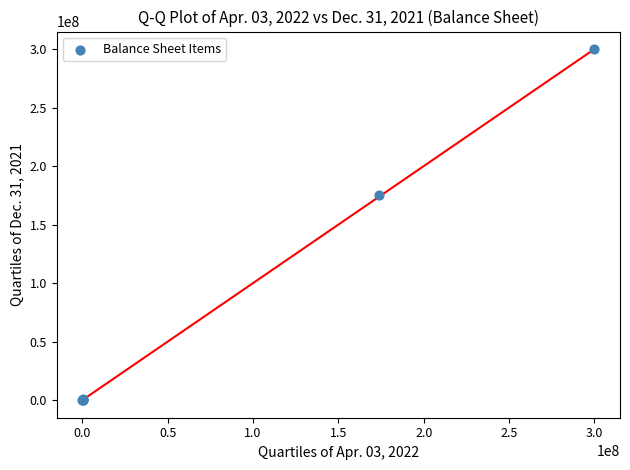

What Y value in the scatter plot is closest to 150000388?

175481000